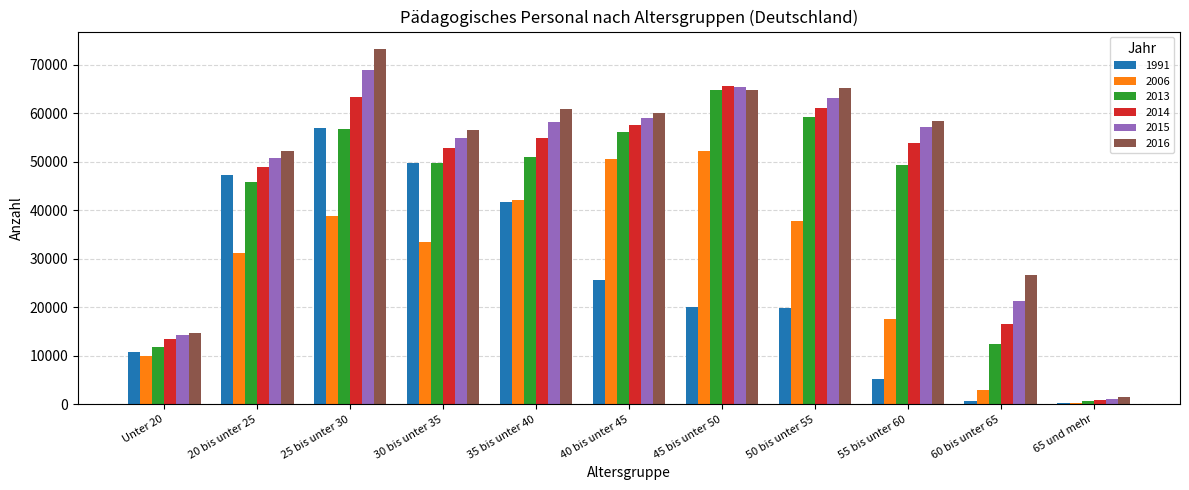

What is the difference between the 2006 values at 35 bis unter 40 and 30 bis unter 35?

8711